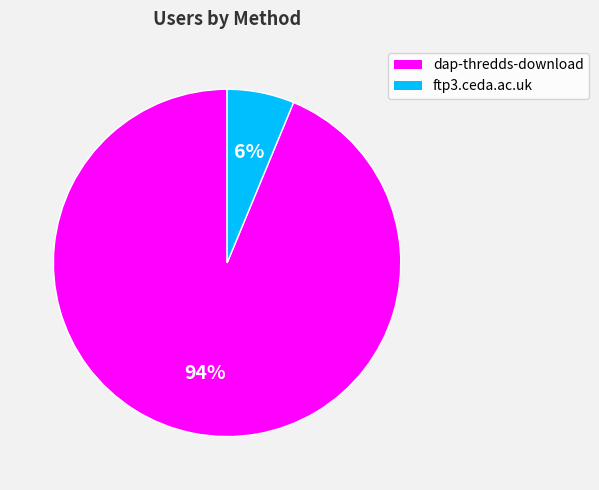

To the nearest percent, what portion does ftp3.ceda.ac.uk represent?

6%